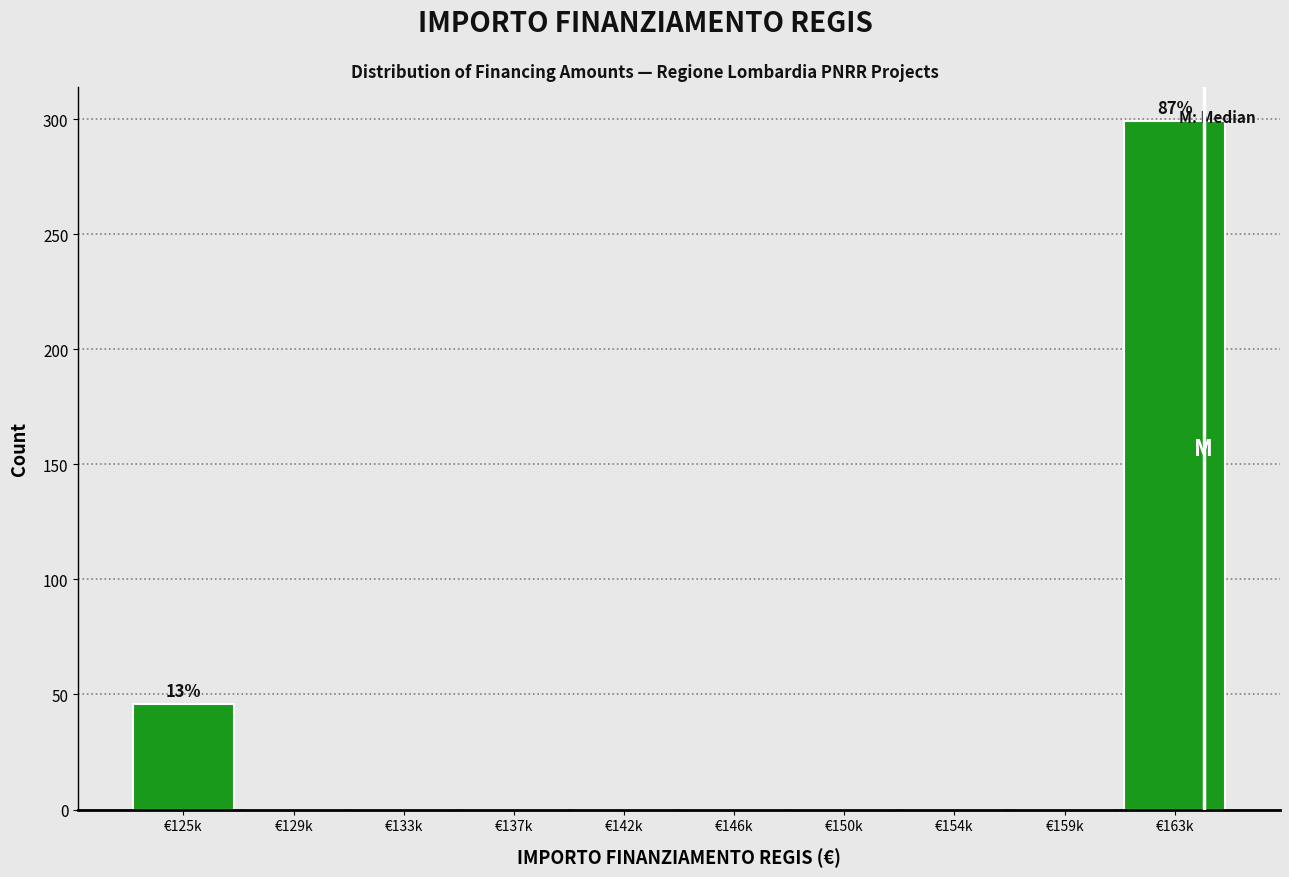

Reading left to right, extract all data points from this chart.

€125k=46	€129k=0	€133k=0	€137k=0	€142k=0	€146k=0	€150k=0	€154k=0	€159k=0	€163k=299